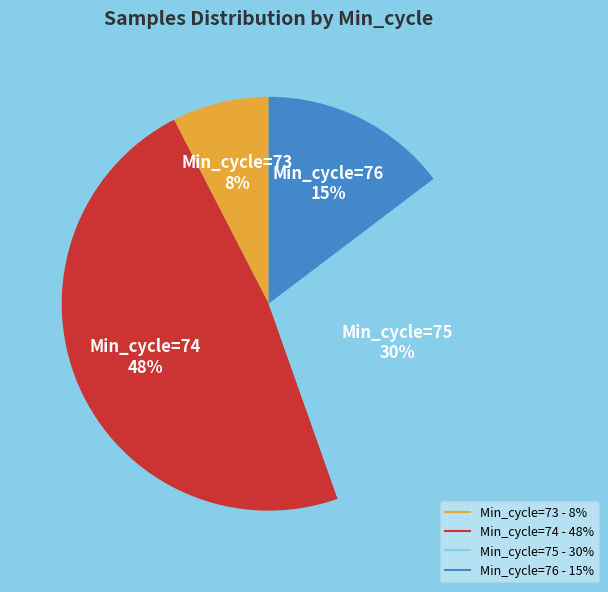

To the nearest percent, what is the average slice percentage?

25%